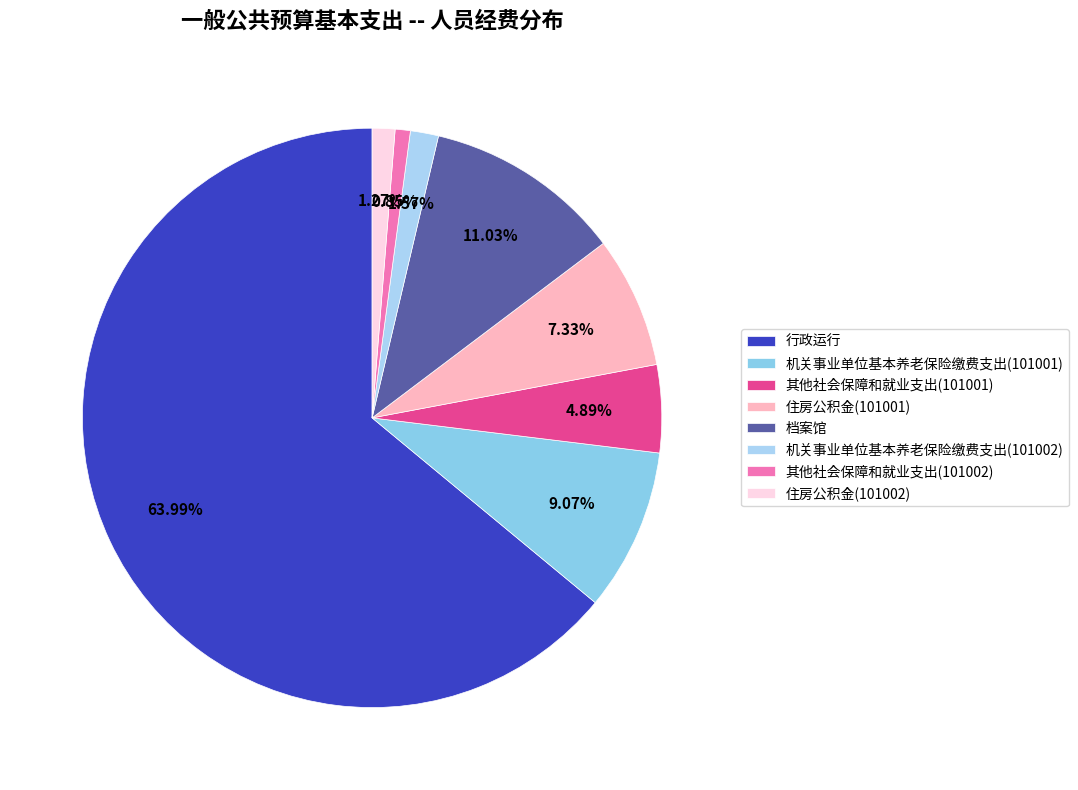

What percentage is the 行政运行 slice, to the nearest percent?

64%